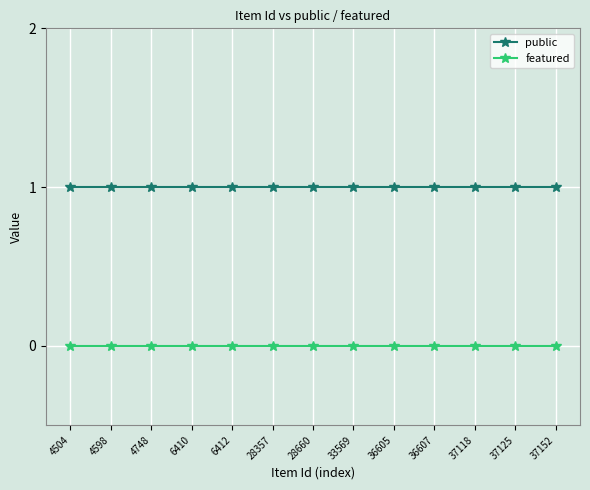

True or false: featured and public intersect in this chart.

False